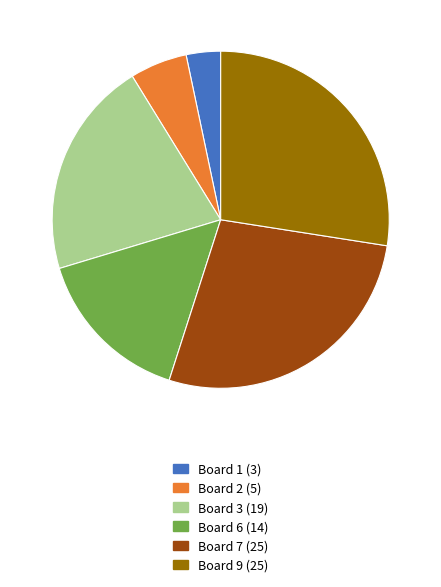

Count the number of slices in the pie.

6